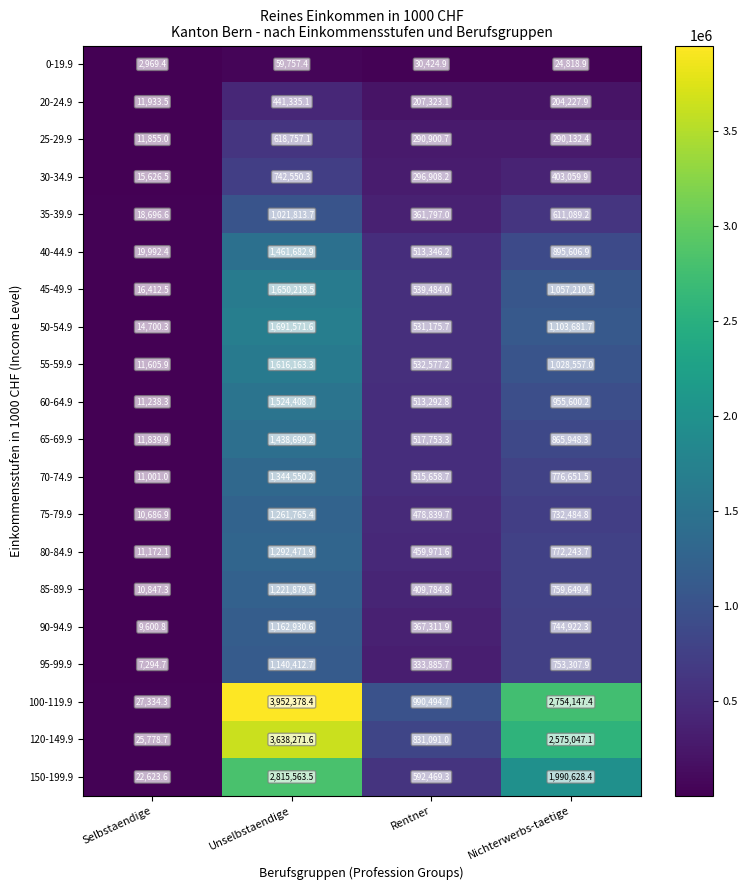

Between Selbstaendige and Unselbstaendige, which series saw the biggest shift?

100-119.9